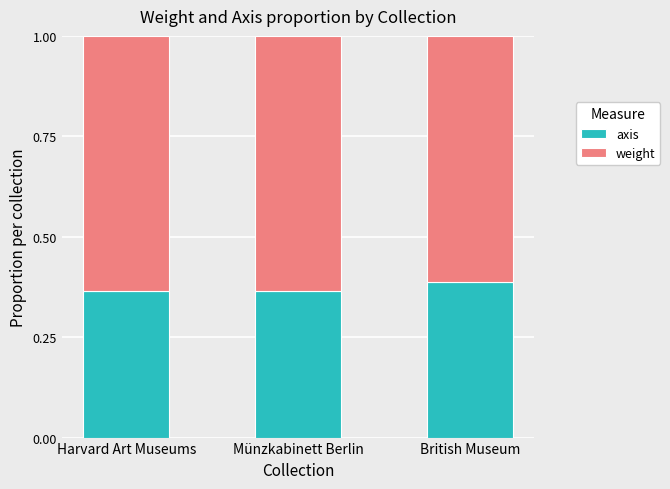

What is the total value across all series at Harvard Art Museums?

1.0